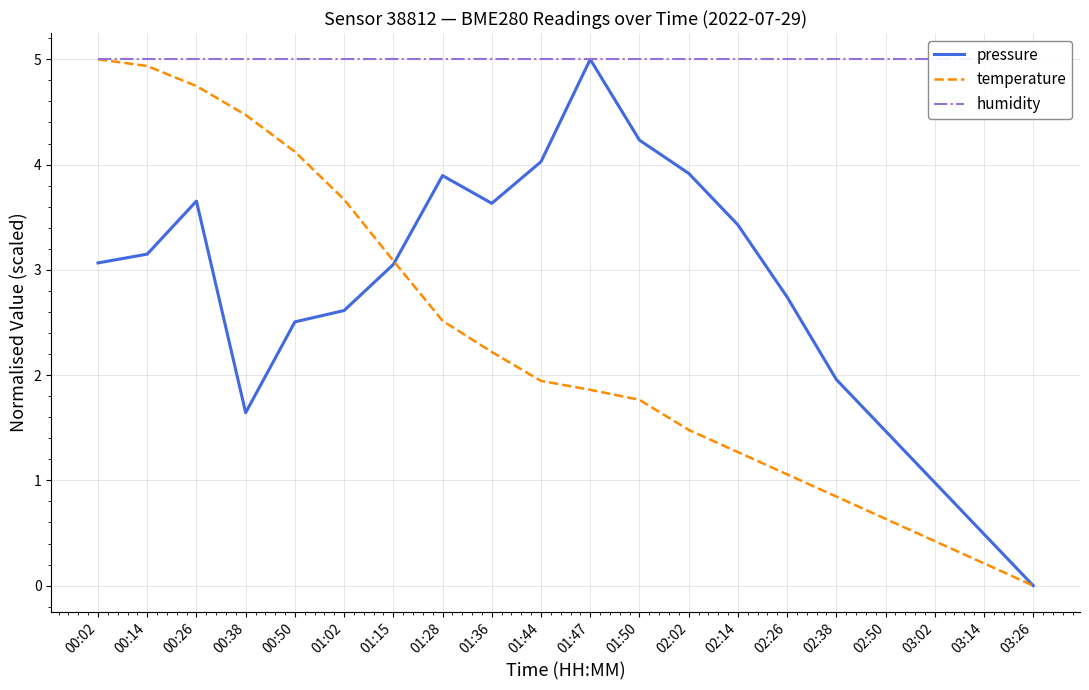

Which series has the widest spread of values?

pressure